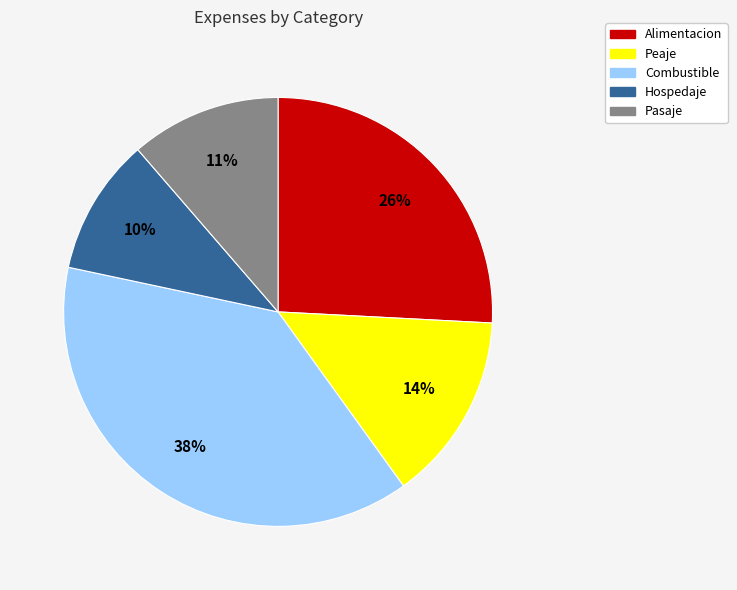

Is there any slice that represents more than half of the pie?

No